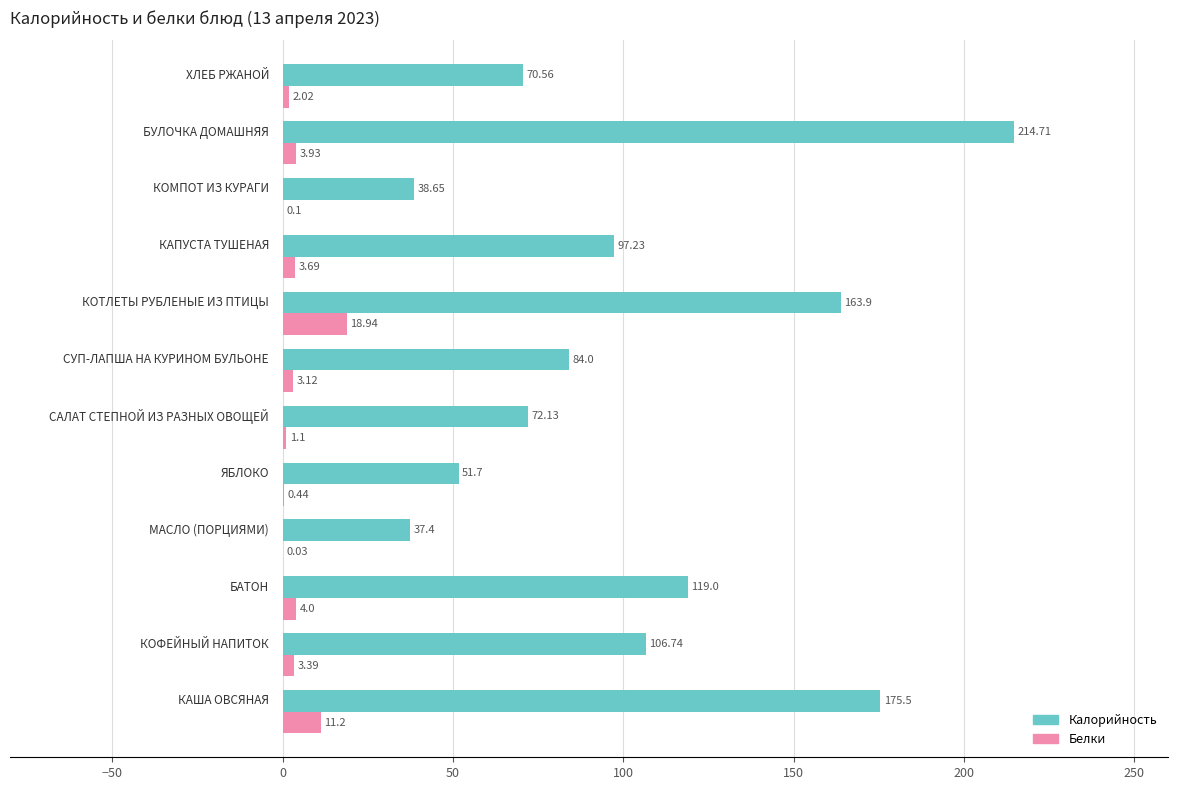

Which series has the largest total across all categories?

Калорийность